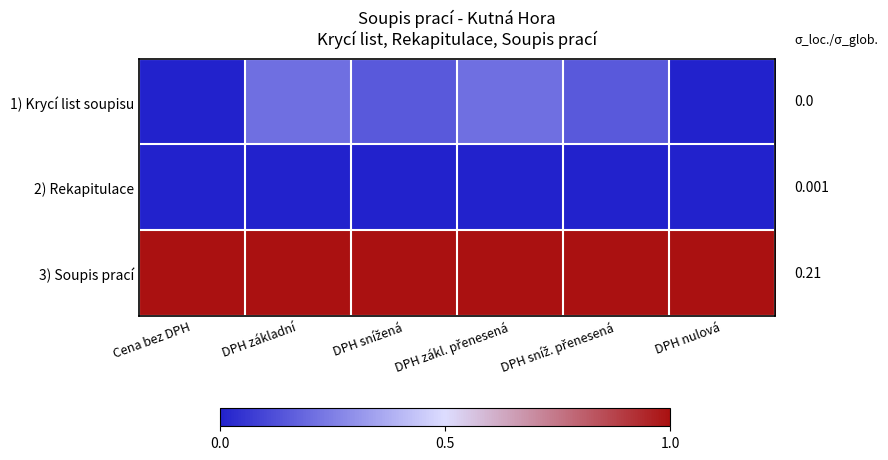

Reading left to right, list all the values displayed in this chart.

1) Krycí list soupisu: Cena bez DPH=0.0	DPH základní=0.2	DPH snížená=0.1	DPH zákl. přenesená=0.2	DPH sníž. přenesená=0.1	DPH nulová=0.0
2) Rekapitulace: Cena bez DPH=0.0	DPH základní=0.0	DPH snížená=0.0	DPH zákl. přenesená=0.0	DPH sníž. přenesená=0.0	DPH nulová=0.0
3) Soupis prací: Cena bez DPH=1.0	DPH základní=1.0	DPH snížená=1.0	DPH zákl. přenesená=1.0	DPH sníž. přenesená=1.0	DPH nulová=1.0